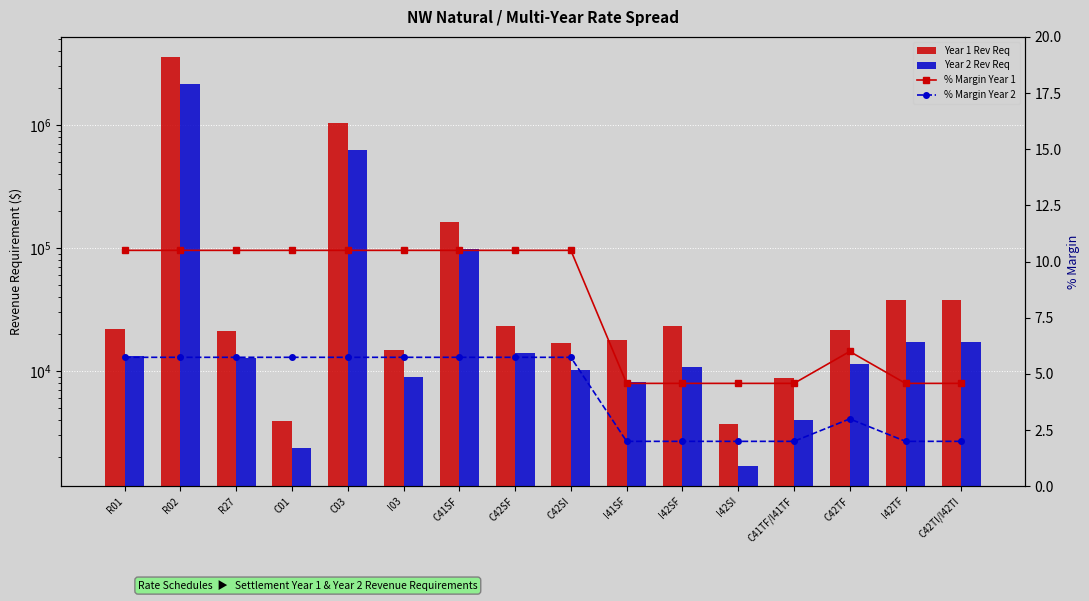

At how many categories does at least one series exceed 2222675?

1